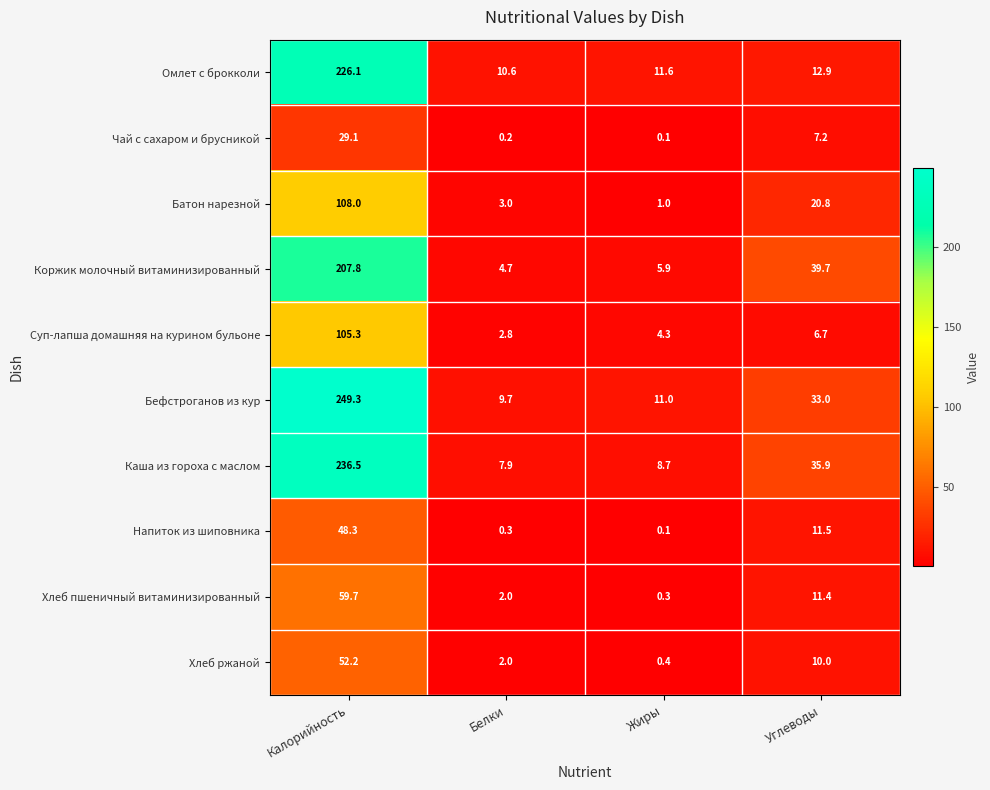

How many distinct data groups are displayed?

10